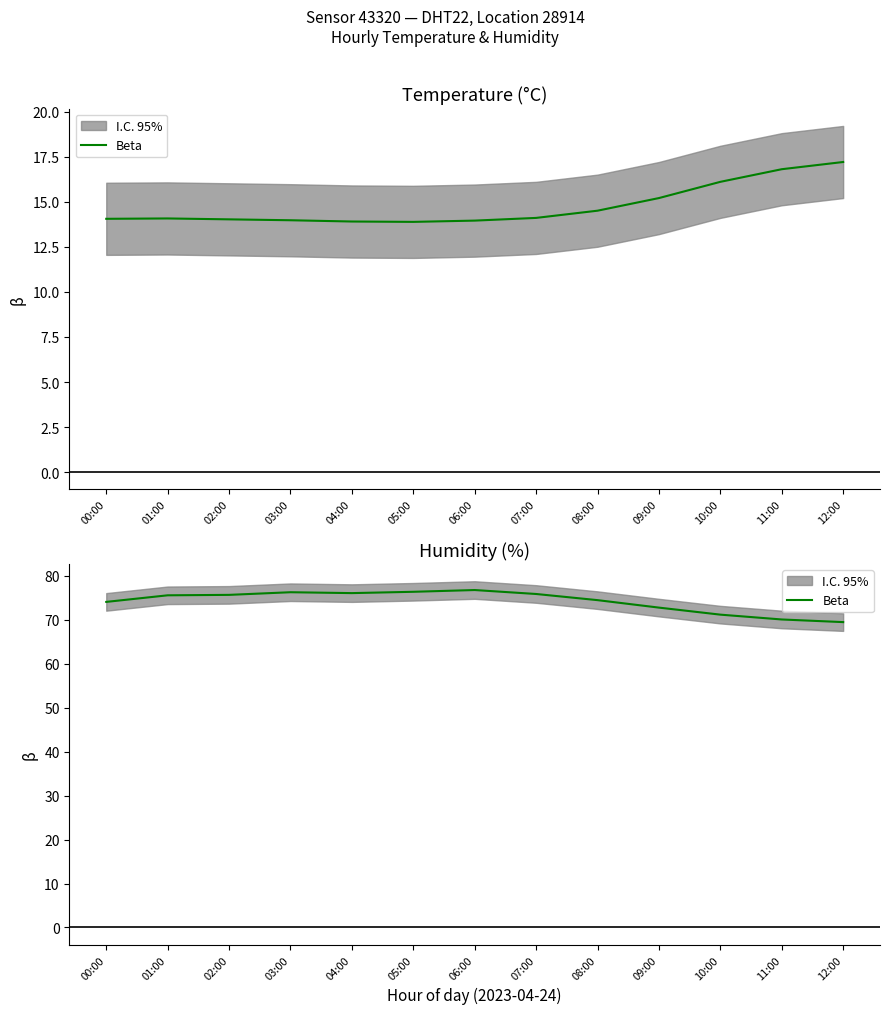

How many points are lower than both their immediate neighbors (excluding endpoints)?

1